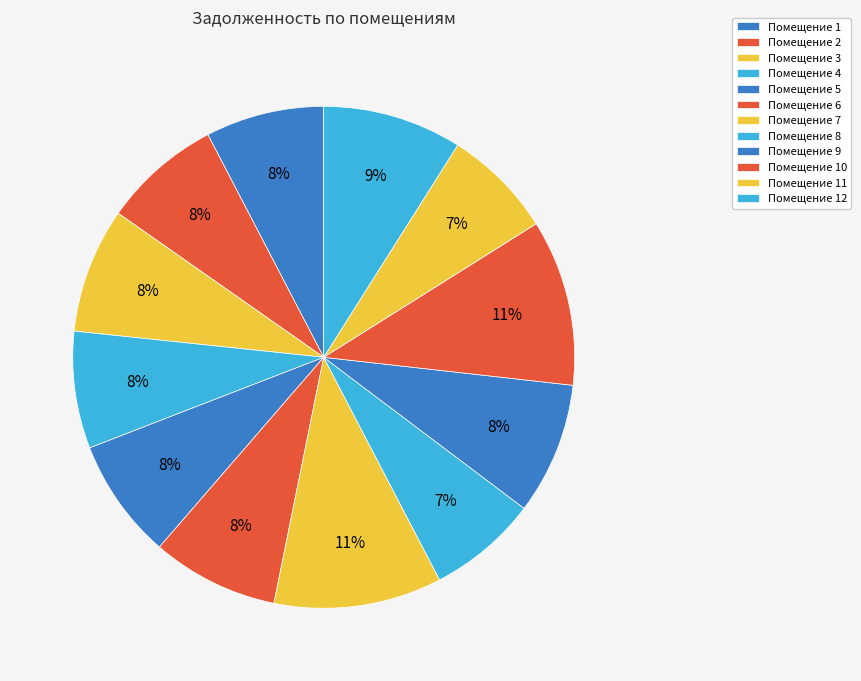

How many segments does this pie chart have?

12